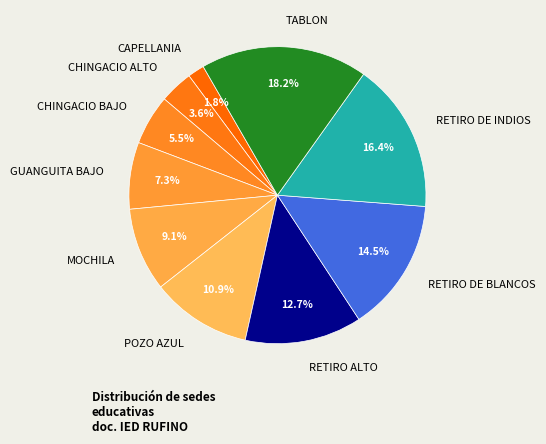

Rank the categories by value from highest to lowest.

TABLON, RETIRO DE INDIOS, RETIRO DE BLANCOS, RETIRO ALTO, POZO AZUL, MOCHILA, GUANGUITA BAJO, CHINGACIO BAJO, CHINGACIO ALTO, CAPELLANIA